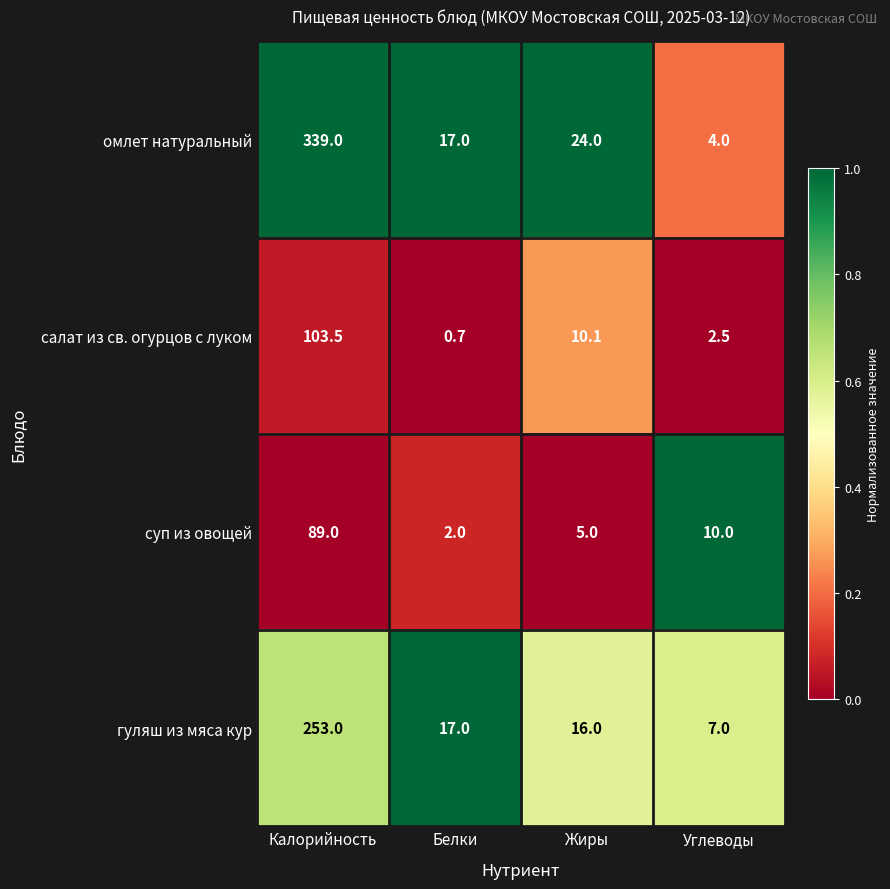

Count the number of categories in the chart.

4